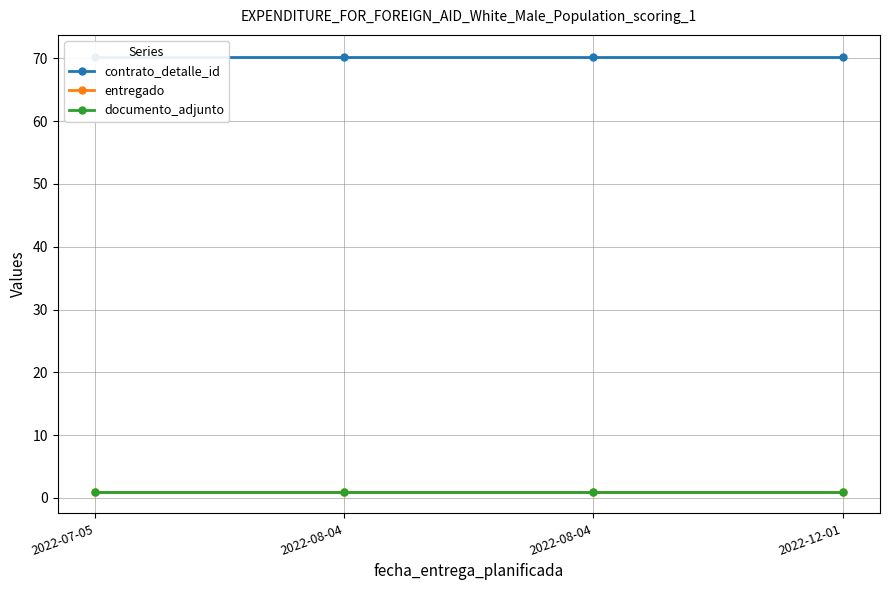

Rank the series at 2022-08-04 from lowest to highest value.

entregado, documento_adjunto, contrato_detalle_id